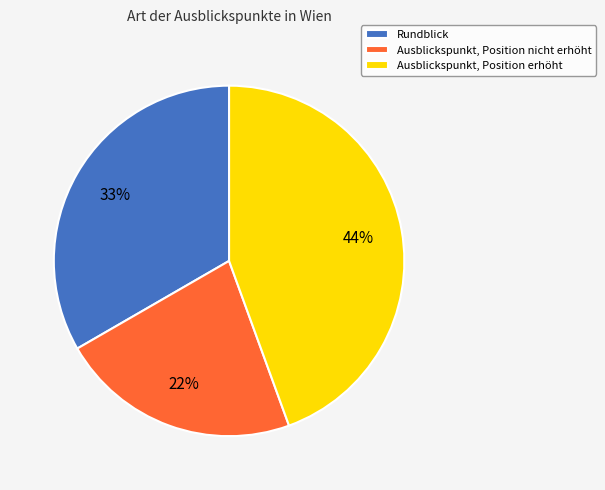

Is the sum of Ausblickspunkt, Position nicht erhöht and Ausblickspunkt, Position erhöht greater than half?

Yes